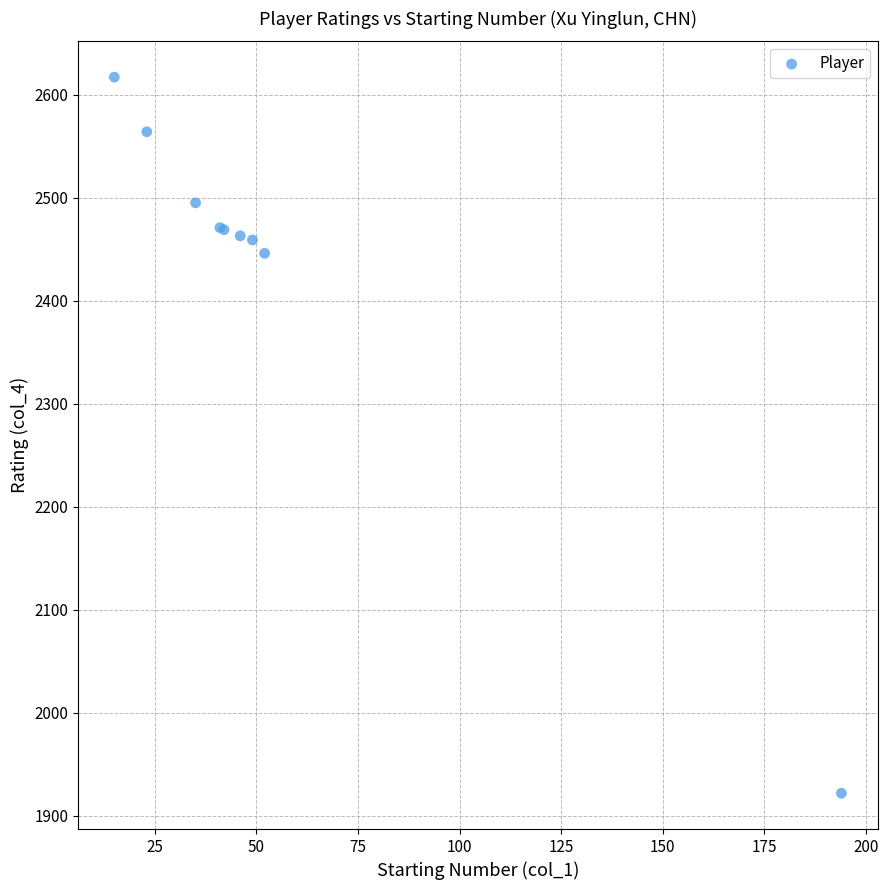

What Y value in the scatter plot is closest to 2269?

2446